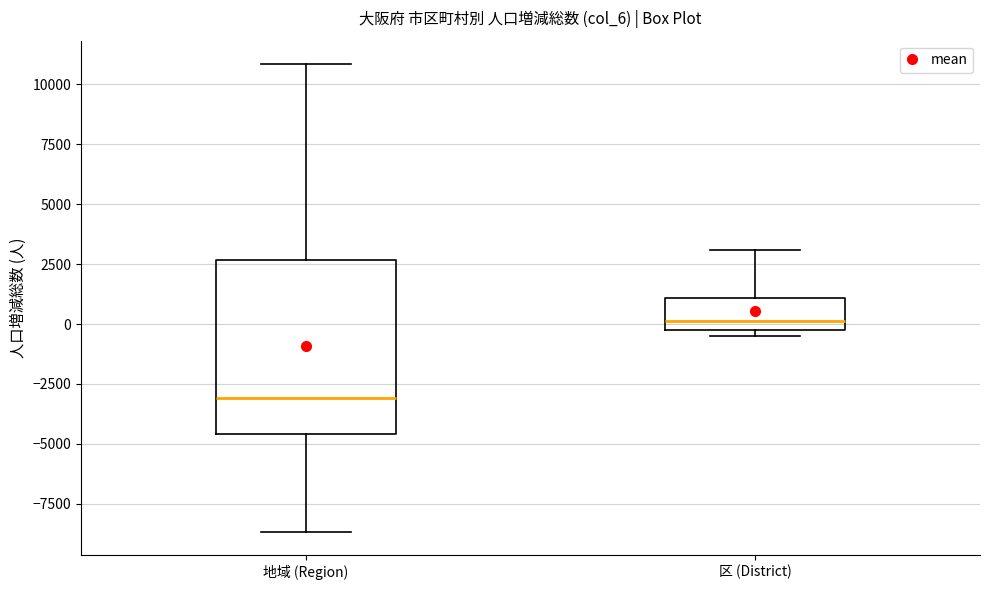

Reading left to right, transcribe this box plot: for each box, give where its median line is, the range the box spans, and where its two whiskers end, as read against the y-axis. The values are not printed on the chart, so give them approximately, as read against the axis.

地域 (Region): median -3000, box -4500 to 2500, whiskers -8500 to 11000
区 (District): median 0, box -500 to 1000, whiskers -500 (just below the box's lower edge) to 3000